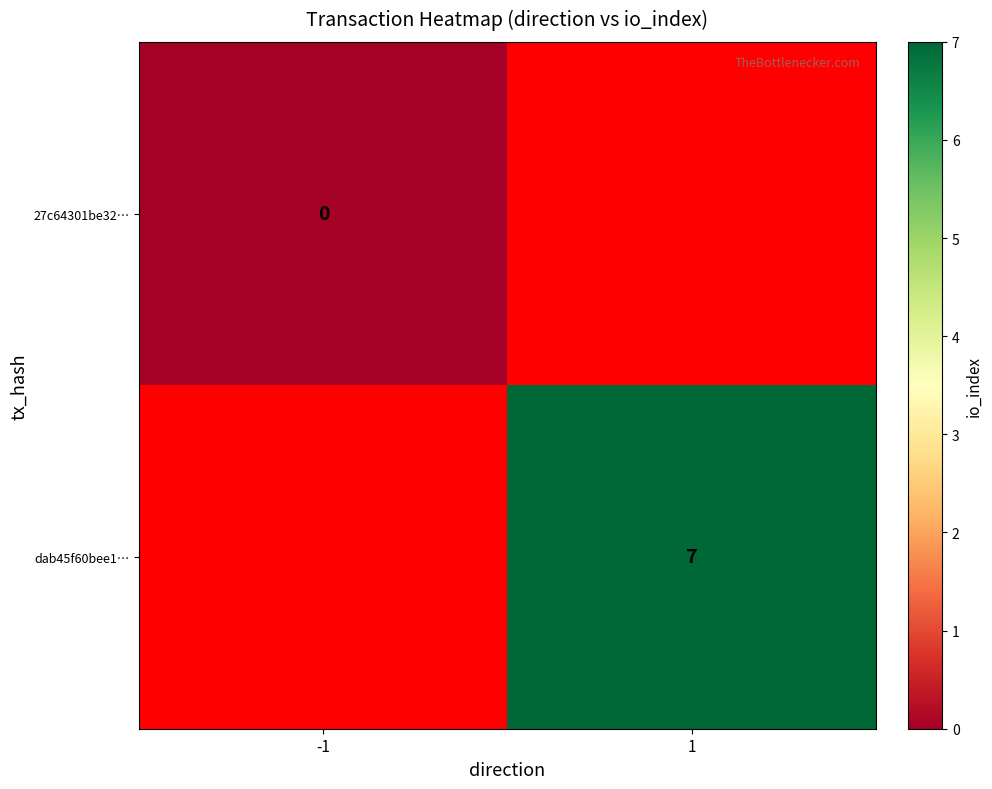

Is the value of 27c64301be32… at -1 greater than the value of dab45f60bee1… at 1?

No